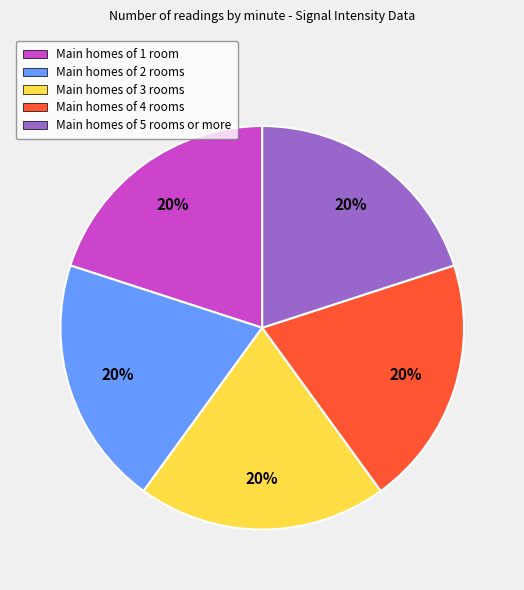

To the nearest percent, what is the average slice percentage?

20%